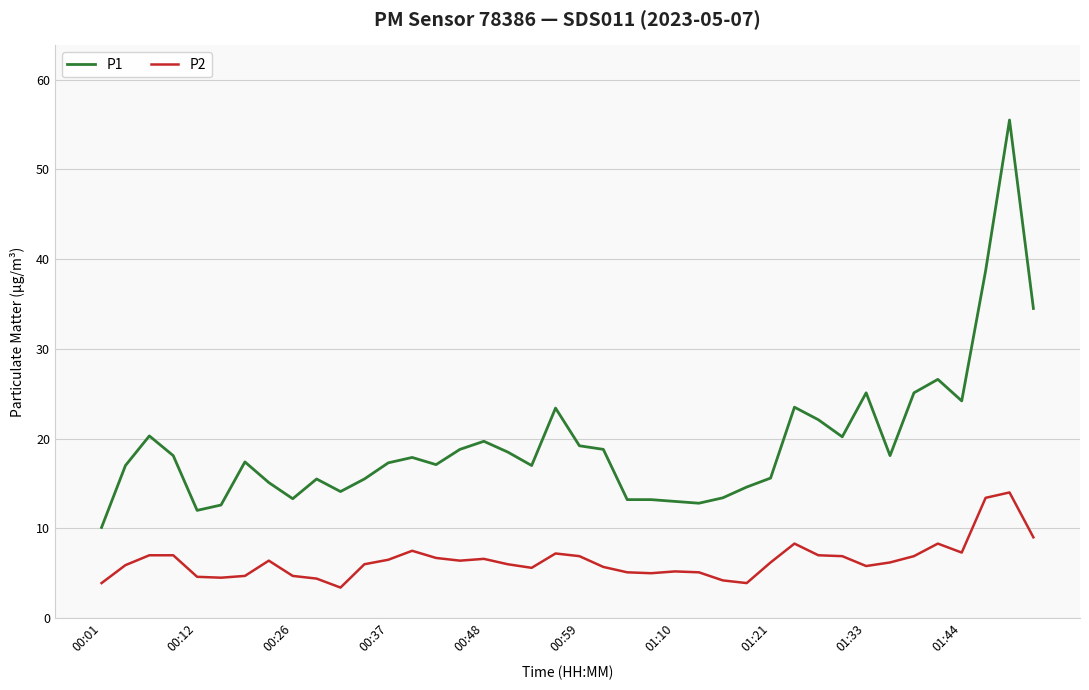

List the series in order of their overall mean, lowest first.

P2, P1